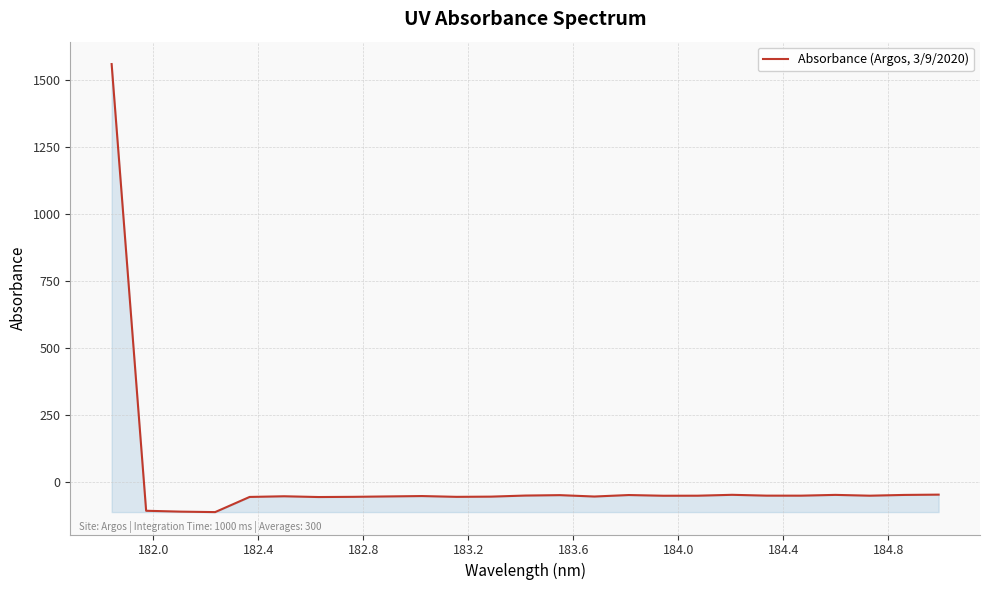

What is the minimum value shown in the chart?

-113.8